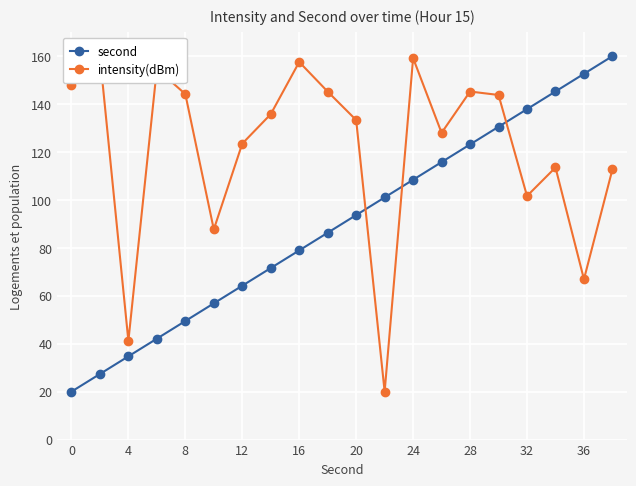

What is the approximate value of second at 12?

64.2